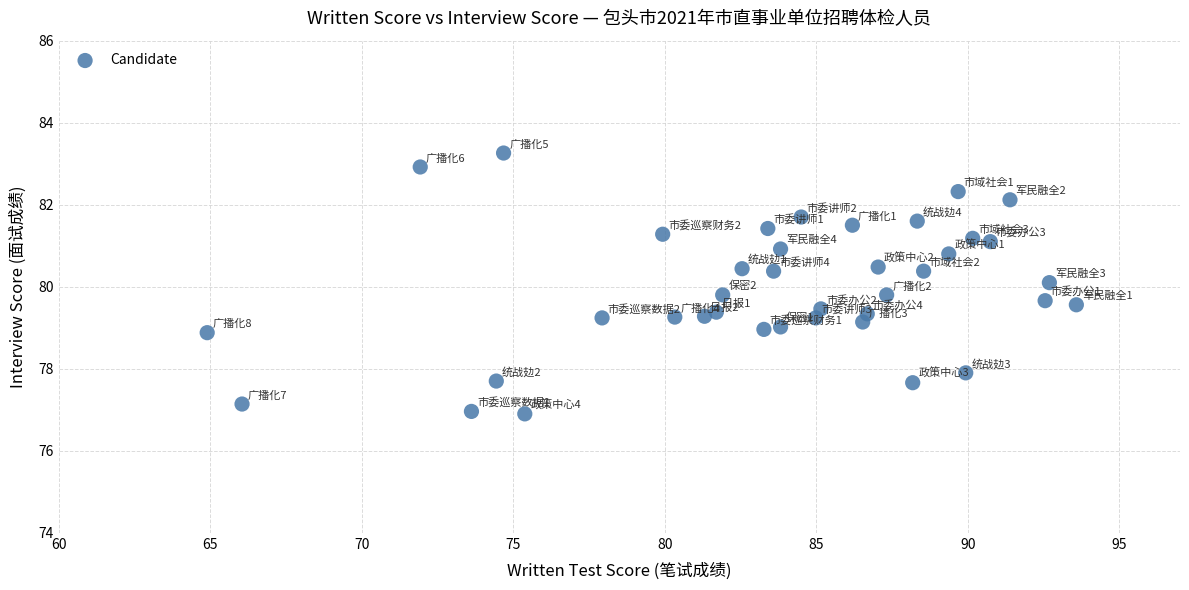

What is the range of Y values (max minus min)?

6.4